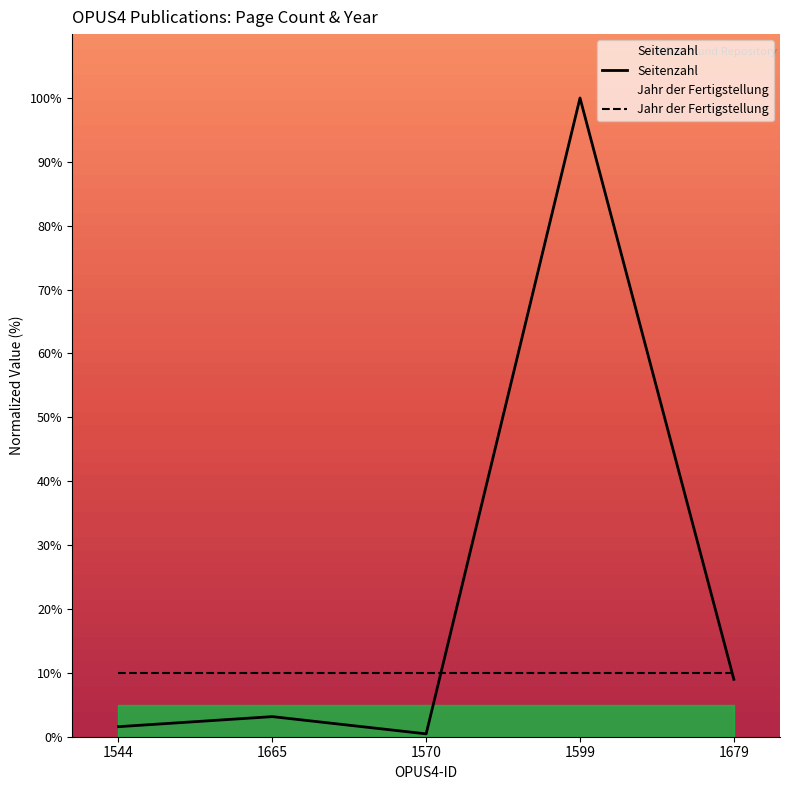

At which label does the data first exceed 3?

1665